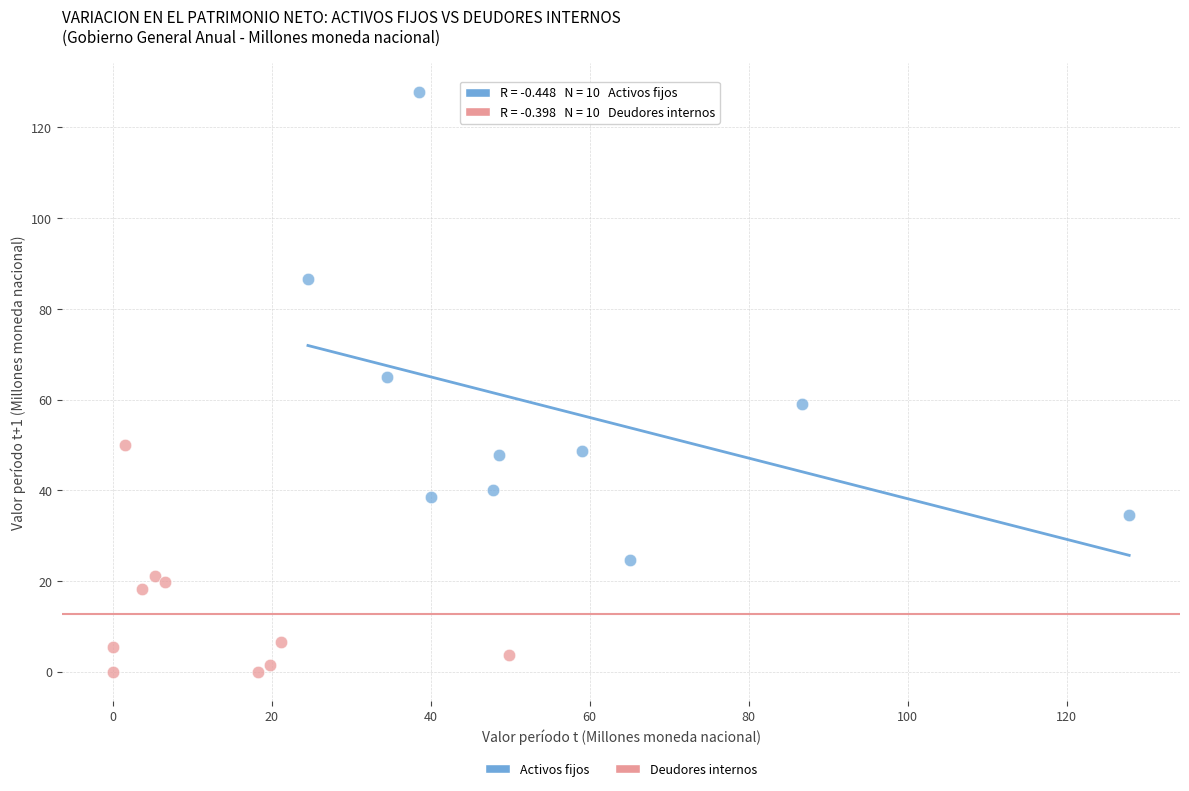

Which series reaches the maximum Y coordinate?

Activos fijos